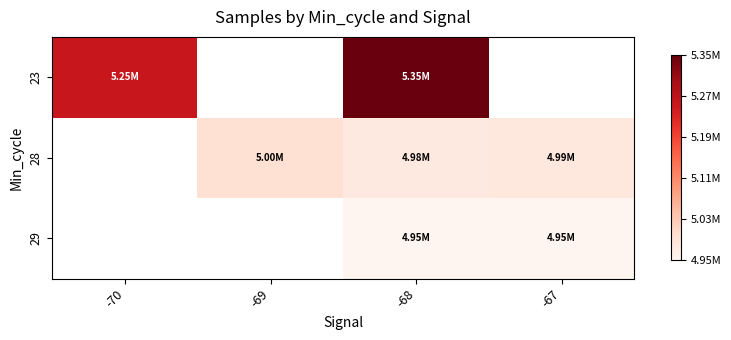

List the labels in order of 28 value, largest first.

-70, -69, -67, -68